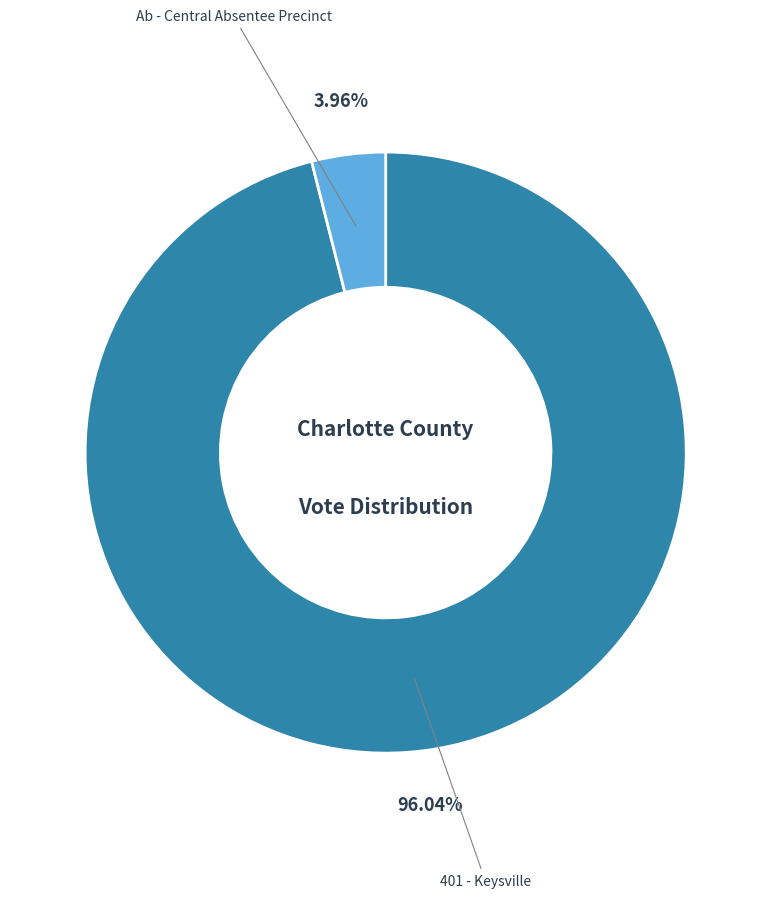

To the nearest percent, what is the difference between the largest and smallest slice percentages?

92%